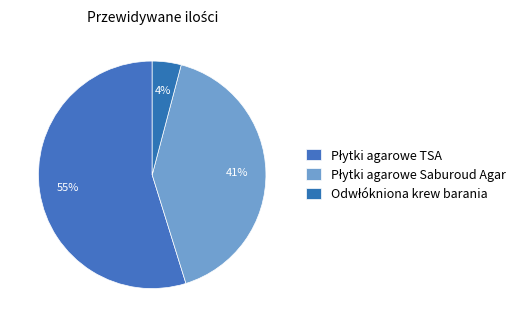

Is it true that Płytki agarowe Saburoud Agar is 41% of the pie?

True